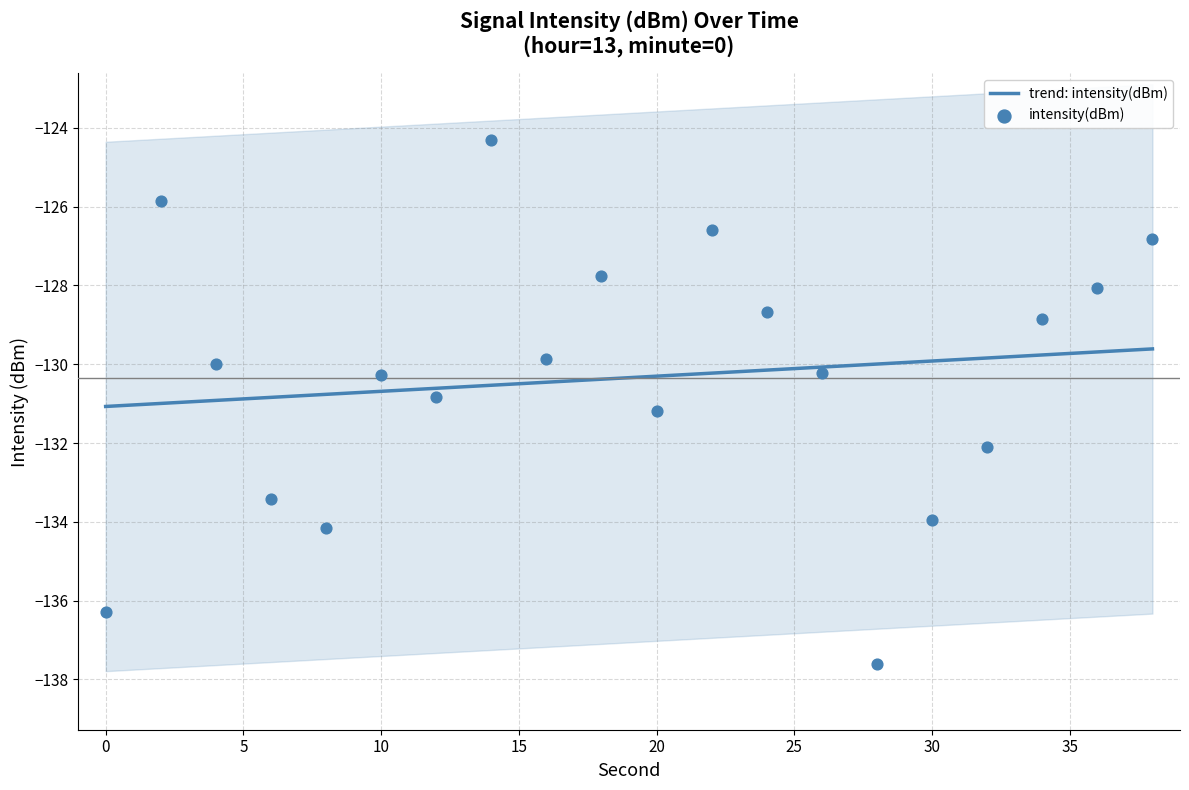

Which has a higher value, 32 or 16?

16